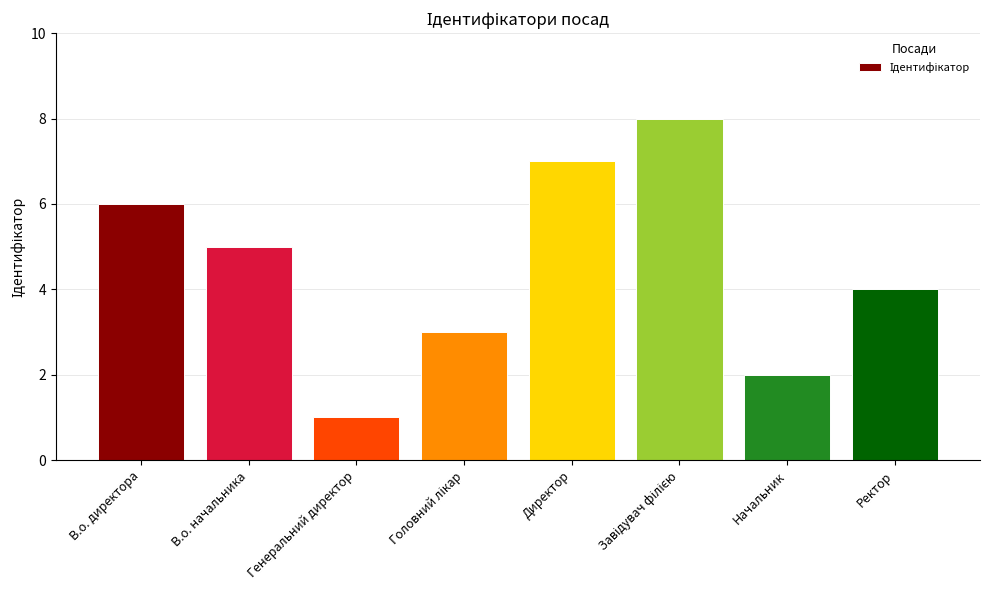

What is the greatest value displayed?

8